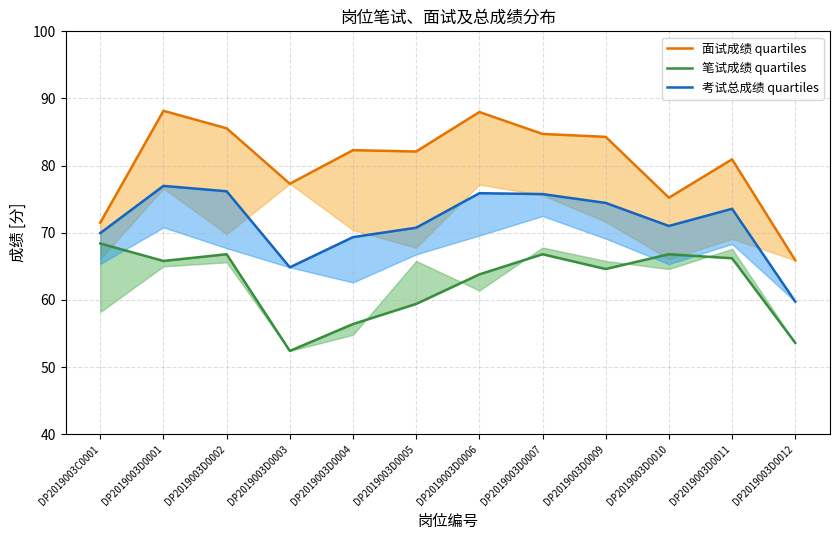

What are all the series names shown in the legend?

面试成绩 quartiles, 笔试成绩 quartiles, 考试总成绩 quartiles